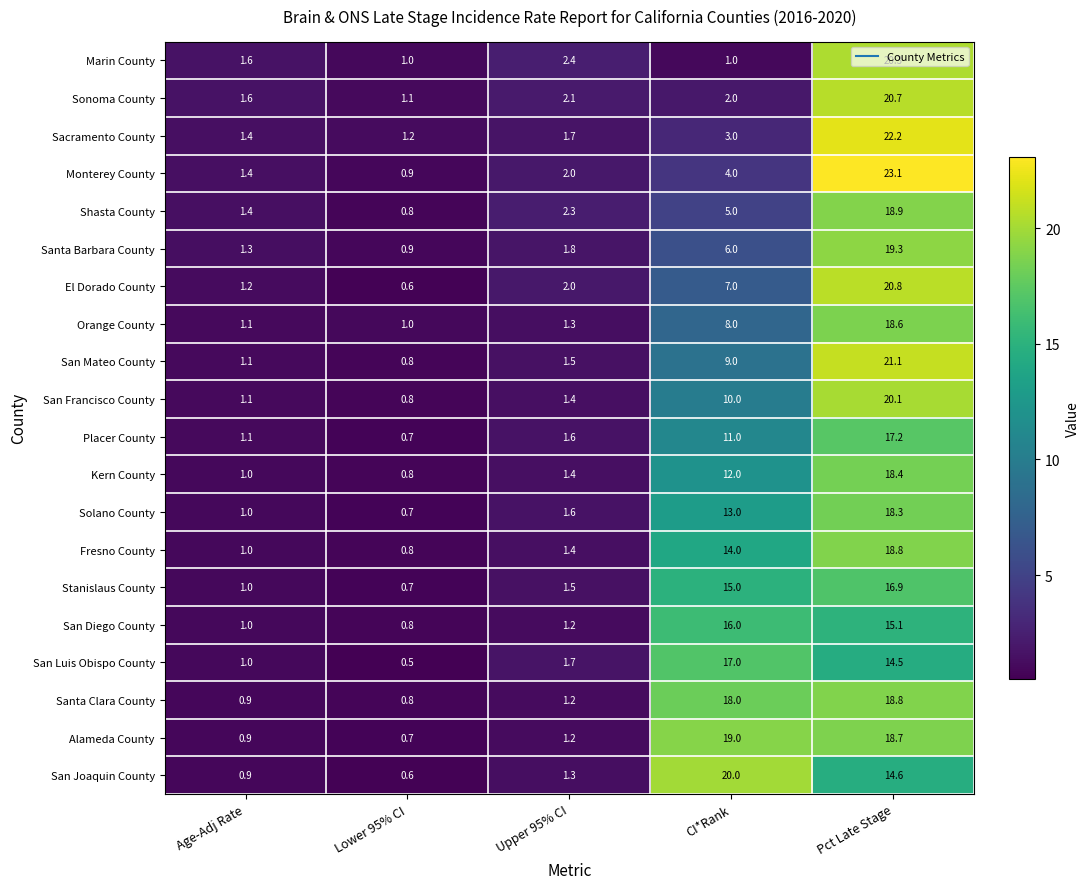

What is the difference between the second highest and minimum values in the Marin County series?

1.4